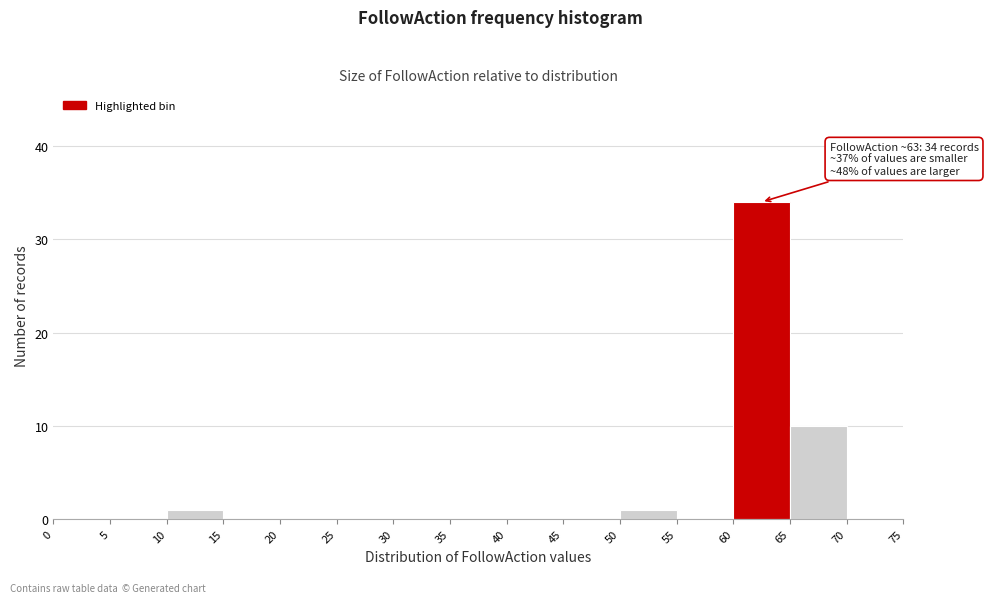

Over which range of the x-axis is the bar tallest?

60 to 65